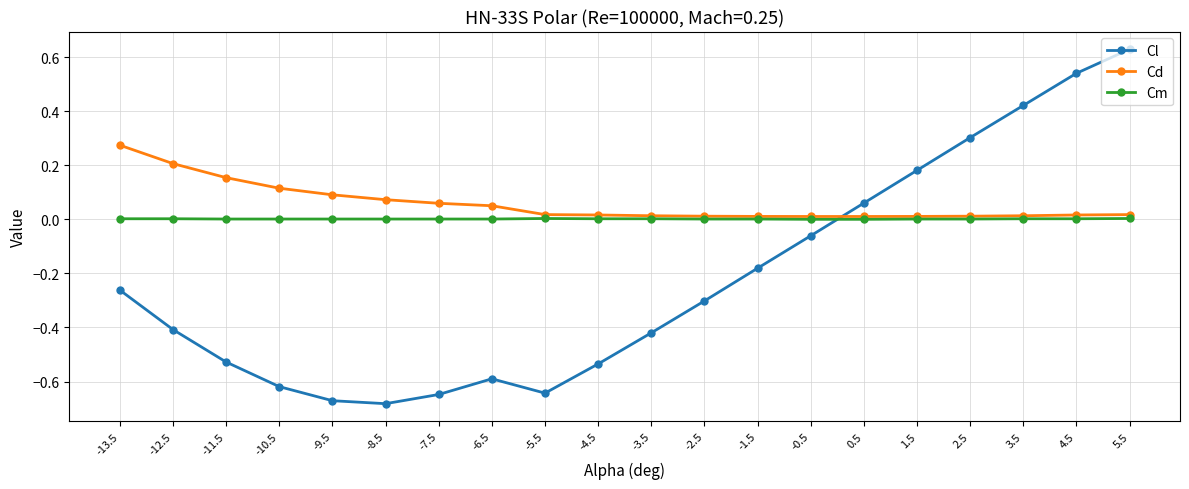

Does the chart display data point markers on the line(s)?

Yes